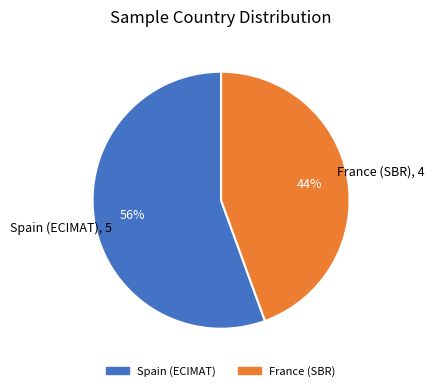

To the nearest percent, what is the average slice percentage?

50%